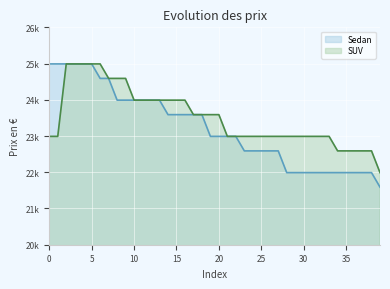

Rank the series at 21 from highest to lowest value.

Sedan, SUV